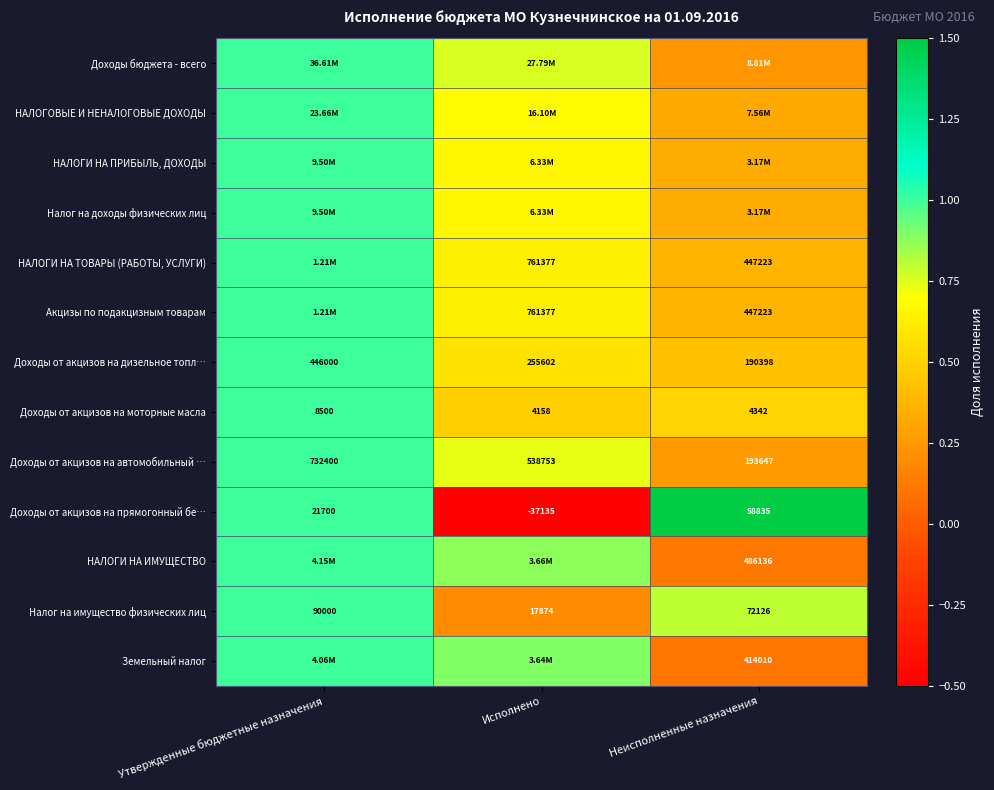

Where is Налог на имущество физических лиц nearest to the value 53937?

Неисполненные назначения